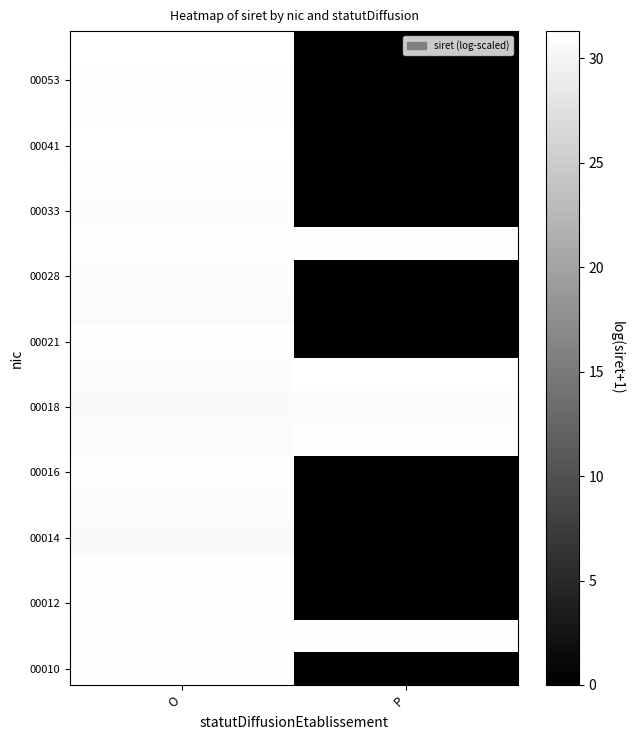

How many distinct data groups are displayed?

20